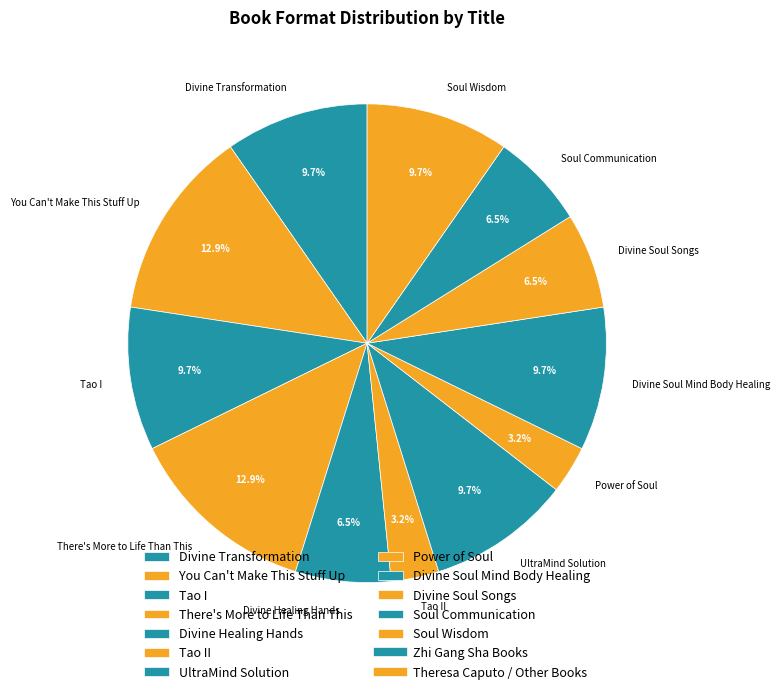

Is it true that There's More to Life Than This is 23% of the pie?

False